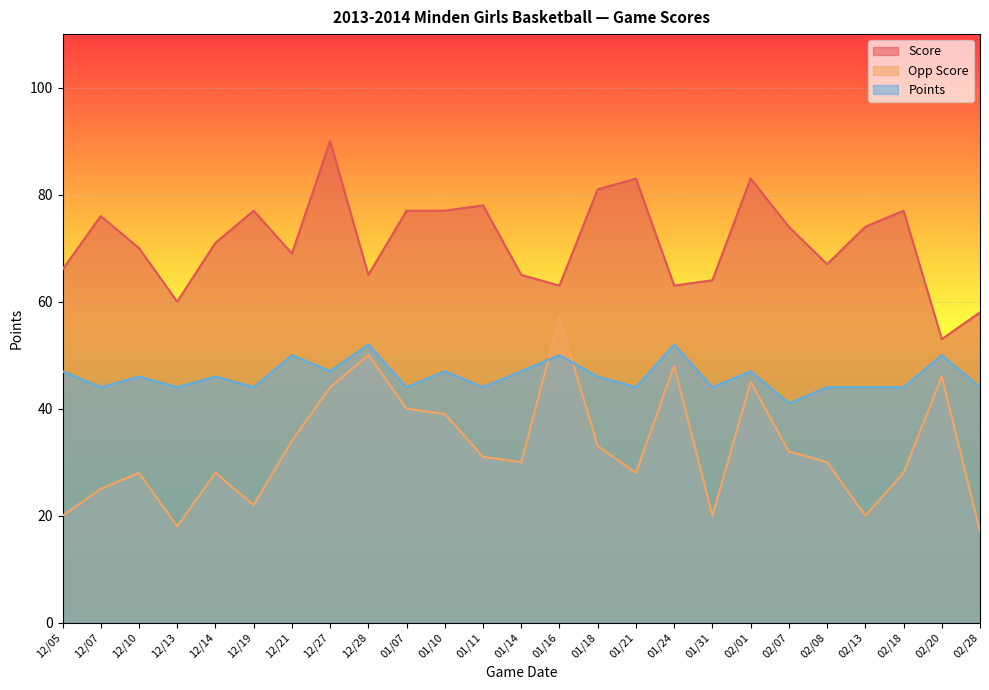

Is it true that Score equals 53 at 02/20?

True